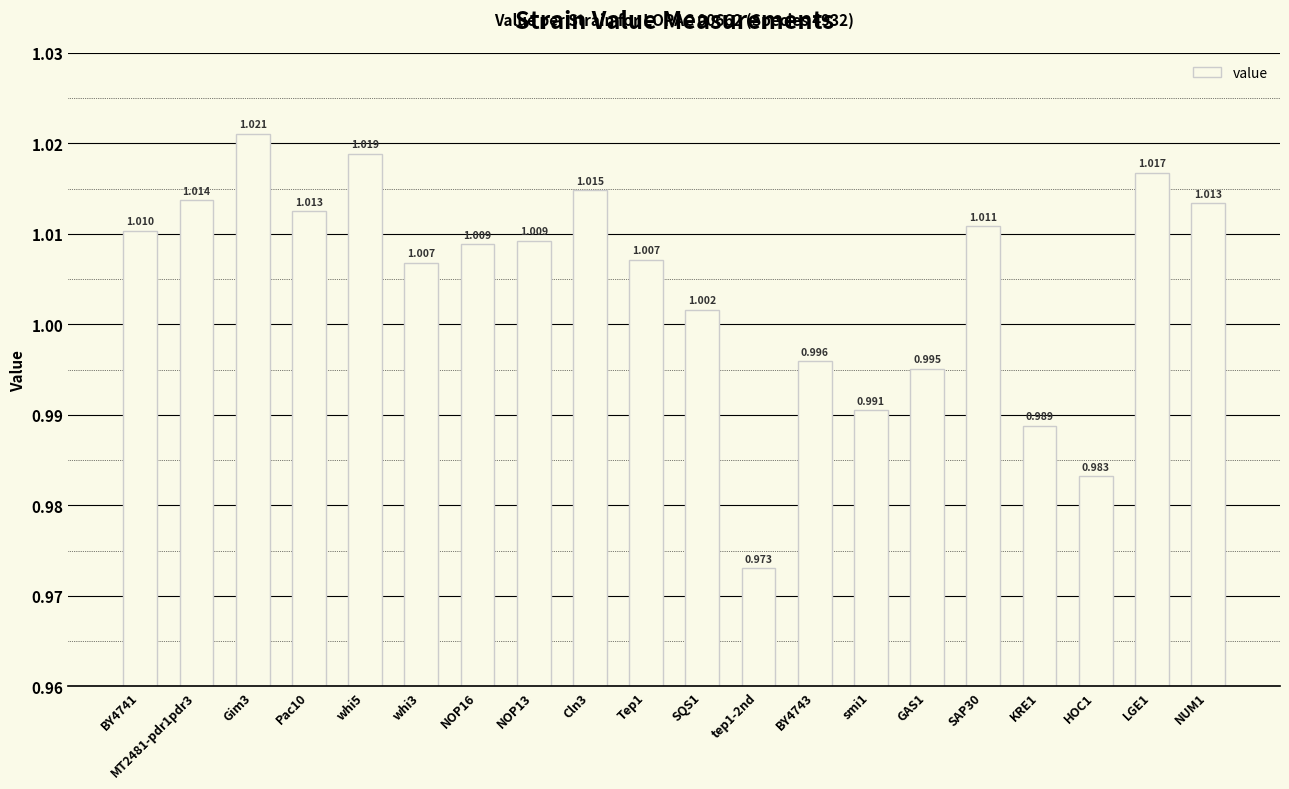

The chart shows a value of 0.4 at smi1. True or false?

False